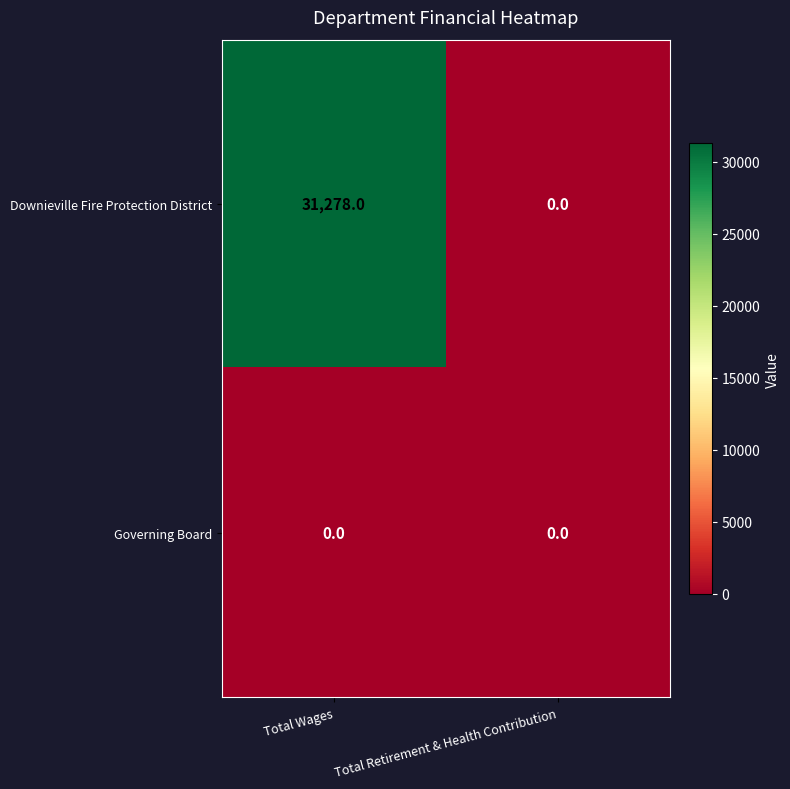

True or false: Governing Board has a value of 0 at Total Wages.

True